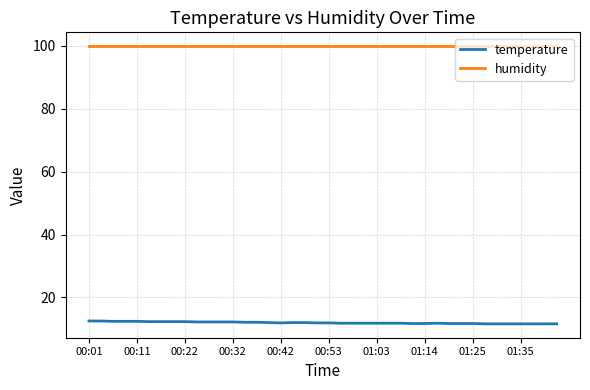

What is the minimum value for humidity?

99.9